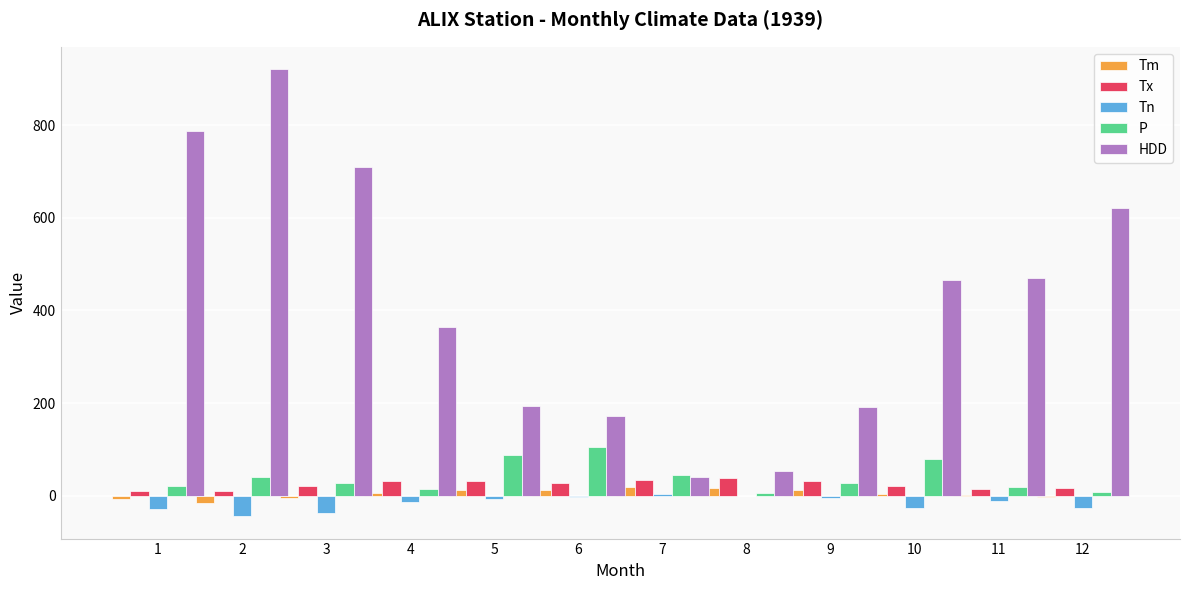

Between 2 and 7, which series saw the biggest shift?

HDD